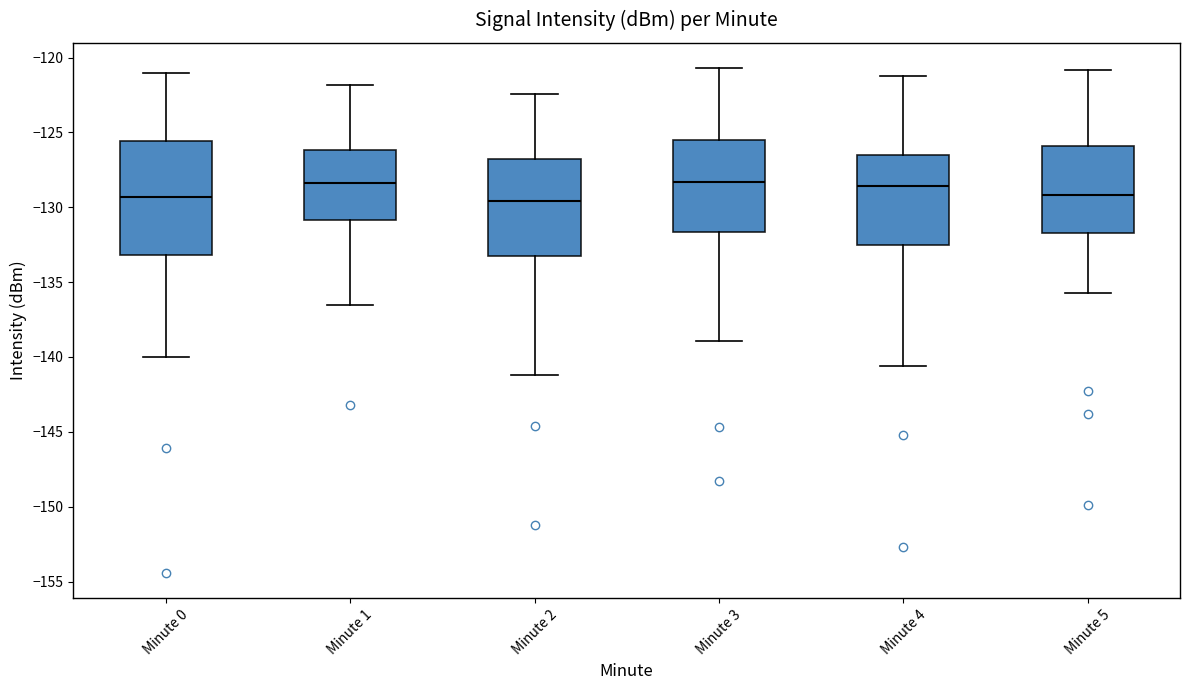

Reading left to right, read every box against the y-axis: the position of its median line, the range the box covers, and the ends of its whiskers. The values are not printed on the chart, so give them approximately, as read against the axis.

Minute 0: median -129.5, box -133.0 to -125.5, whiskers -140.0 to -121.0
Minute 1: median -128.5, box -131.0 to -126.0, whiskers -136.5 to -122.0
Minute 2: median -129.5, box -133.5 to -126.5, whiskers -141.0 to -122.5
Minute 3: median -128.5, box -131.5 to -125.5, whiskers -139.0 to -120.5
Minute 4: median -128.5, box -132.5 to -126.5, whiskers -140.5 to -121.0
Minute 5: median -129.0, box -131.5 to -126.0, whiskers -135.5 to -121.0